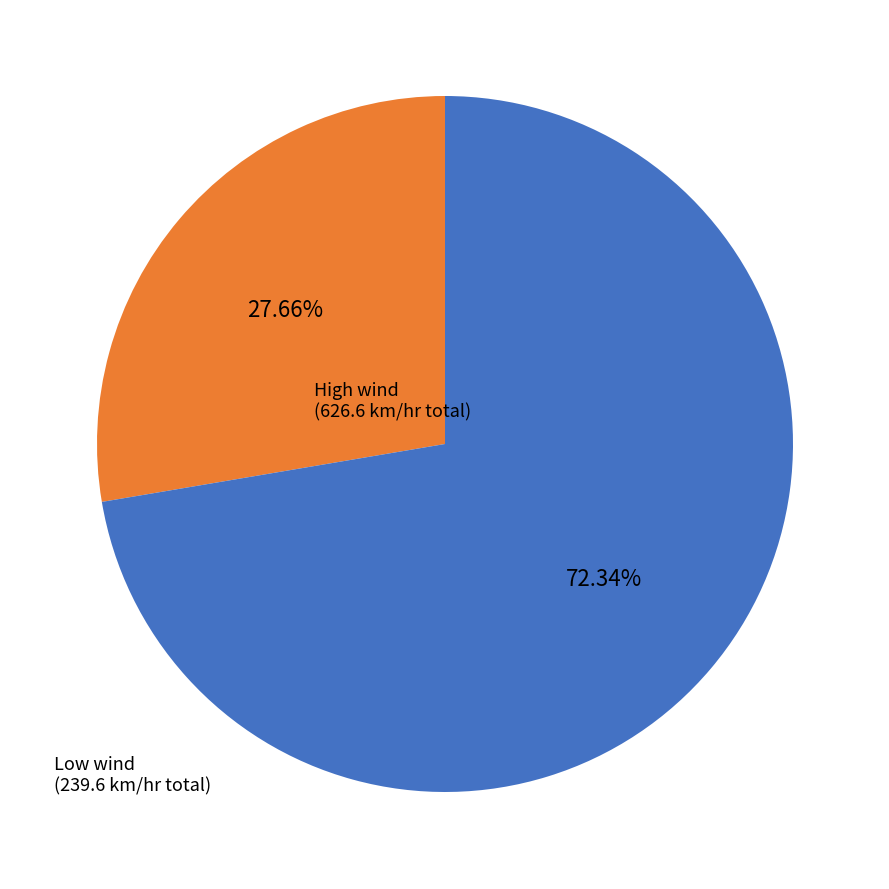

Does any single category account for the majority?

Yes